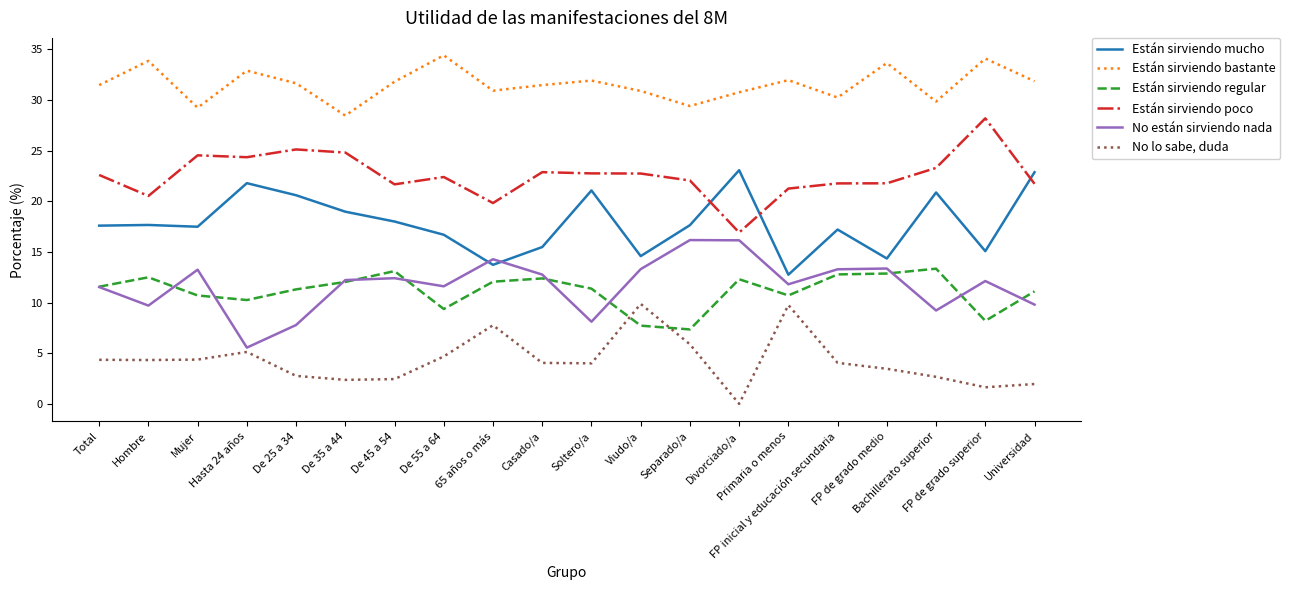

Rank the series by their maximum value, from lowest to highest.

No lo sabe, duda, Están sirviendo regular, No están sirviendo nada, Están sirviendo mucho, Están sirviendo poco, Están sirviendo bastante